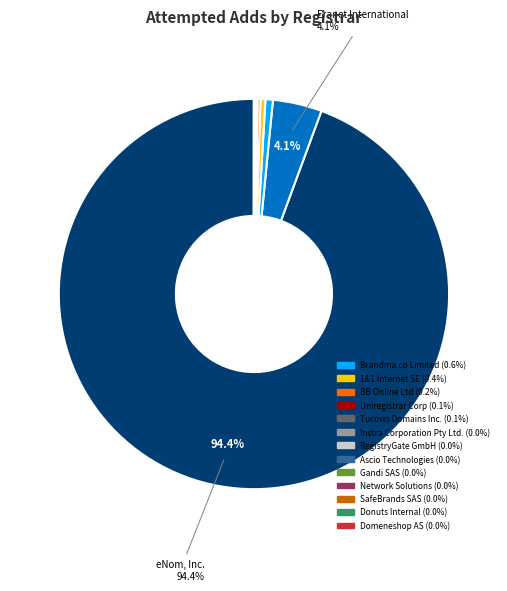

Does any single category account for the majority?

Yes